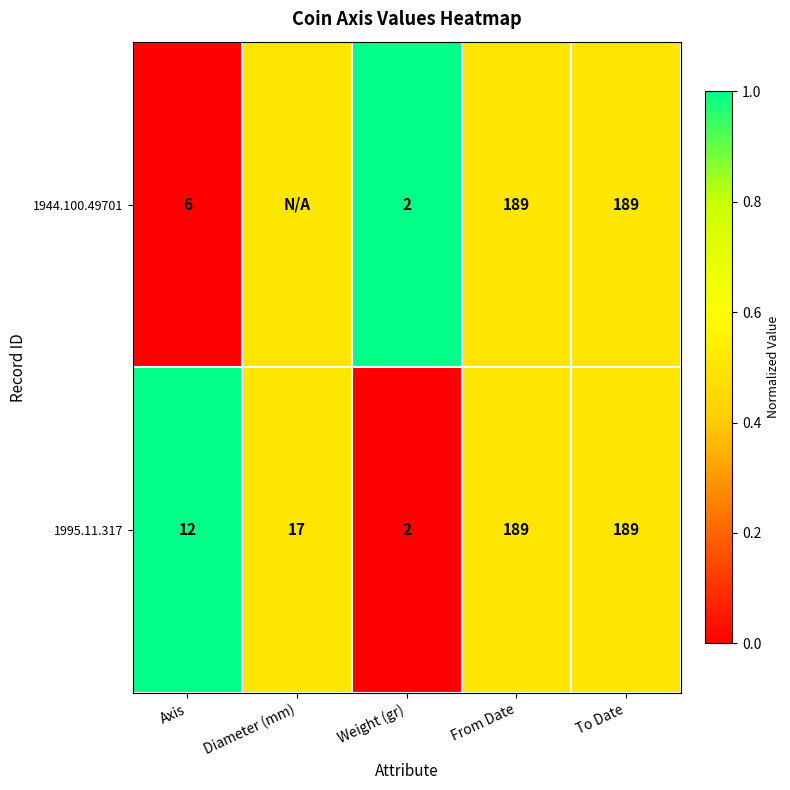

What is the total value across all series at Diameter (mm)?

1.0